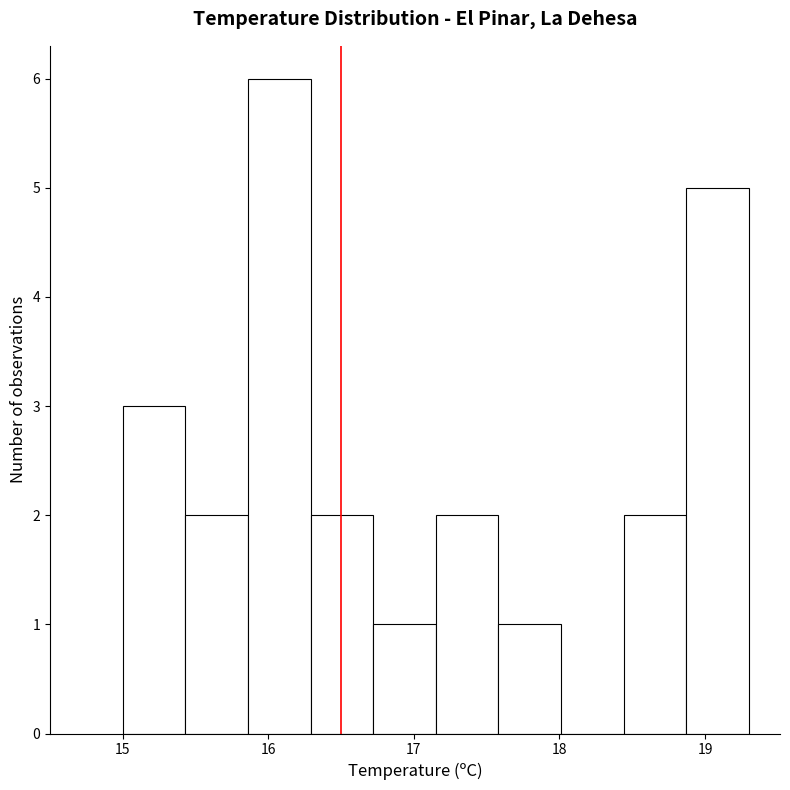

What is the height of the bar covering 17.58 to 18.01 on the x-axis? Neither the bar edges nor the heights are printed on the chart, so give them approximately, as read against the axes.

1